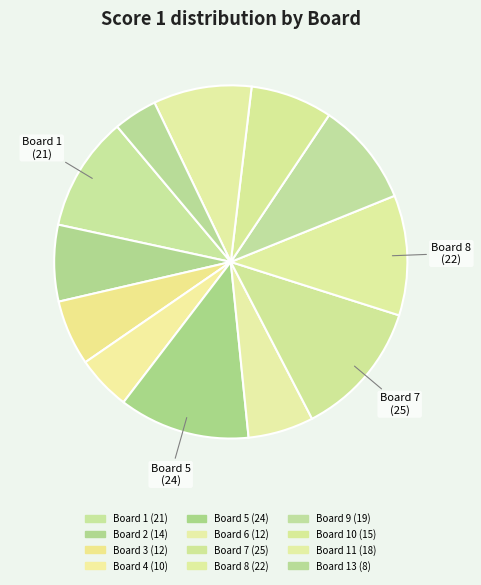

To the nearest percent, what is the average slice percentage?

8%